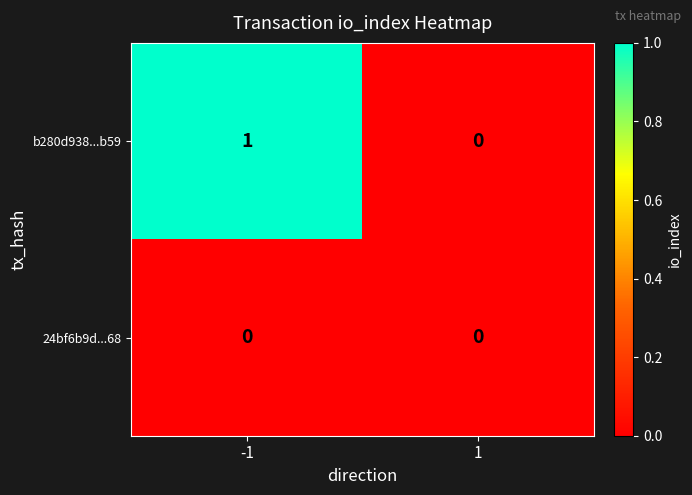

Which series has the largest range (max minus min)?

b280d938...b59